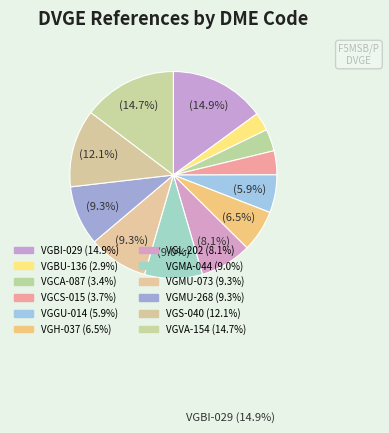

Is it true that VGBU-136 is 1% of the pie?

False